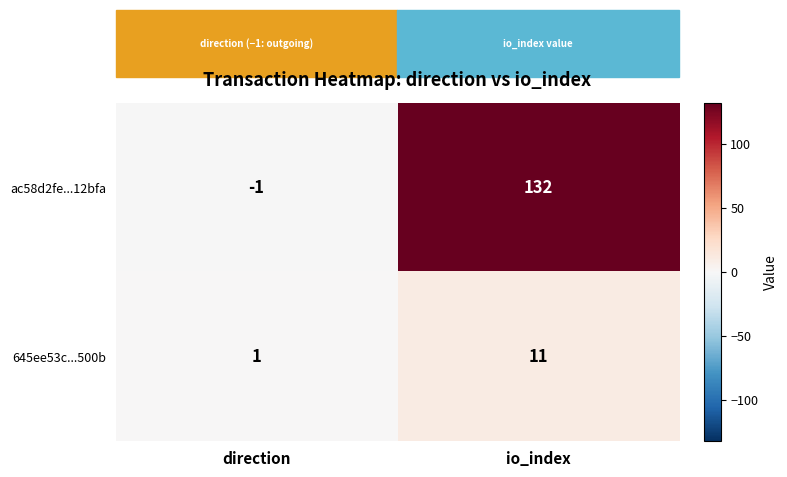

Which category has the highest value across all series?

io_index